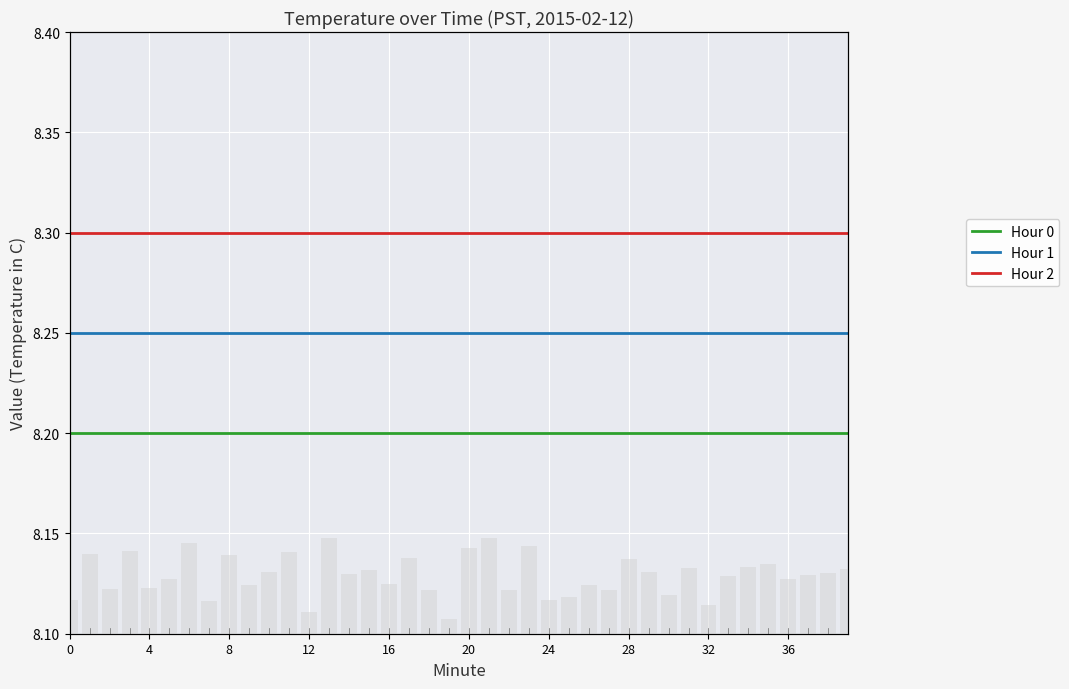

Is it true that Hour 1 equals 13.6 at 25?

False